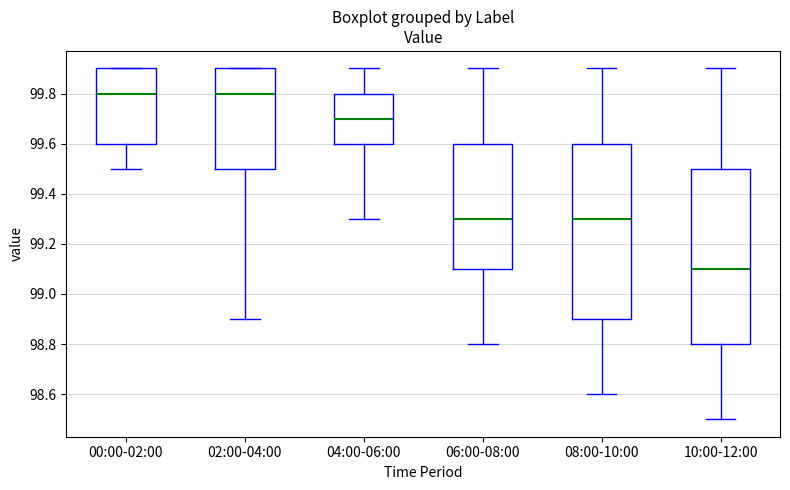

Where does the lower whisker of the box for 04:00-06:00 end on the y-axis? The values are not printed on the chart, so give them approximately, as read against the axis.

99.3